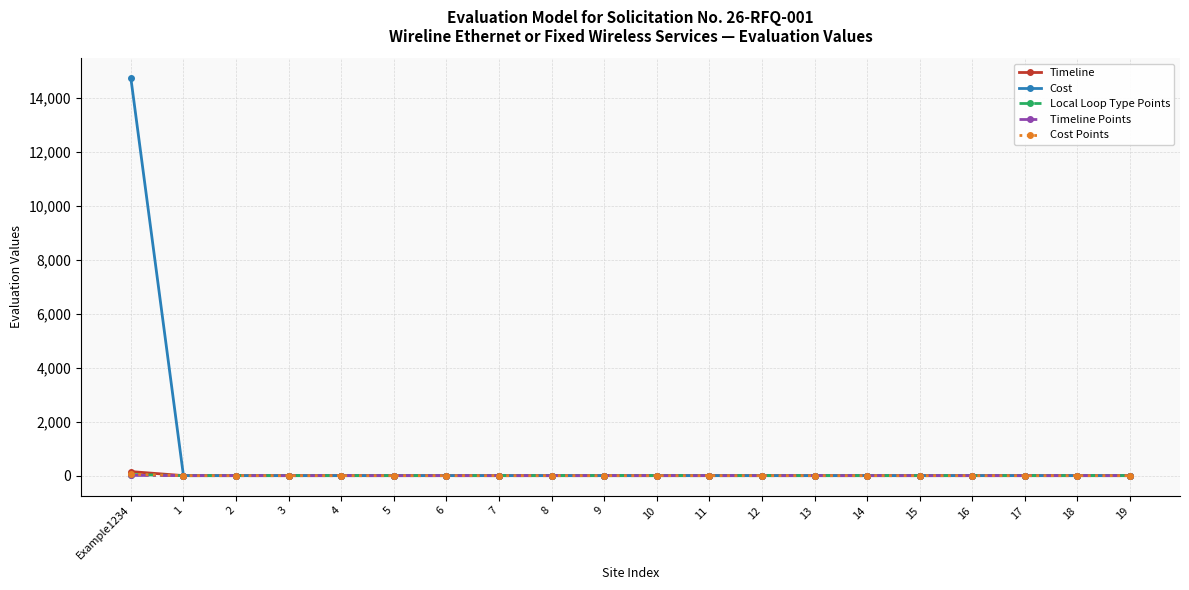

Which series has the largest range (max minus min)?

Cost